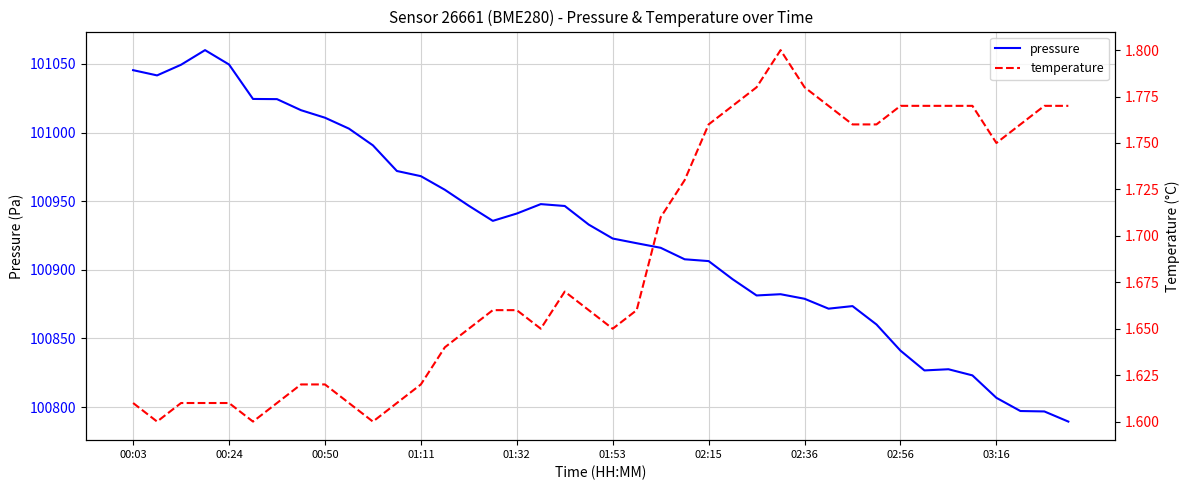

Count the temperature values in the range 1 to 2.

40